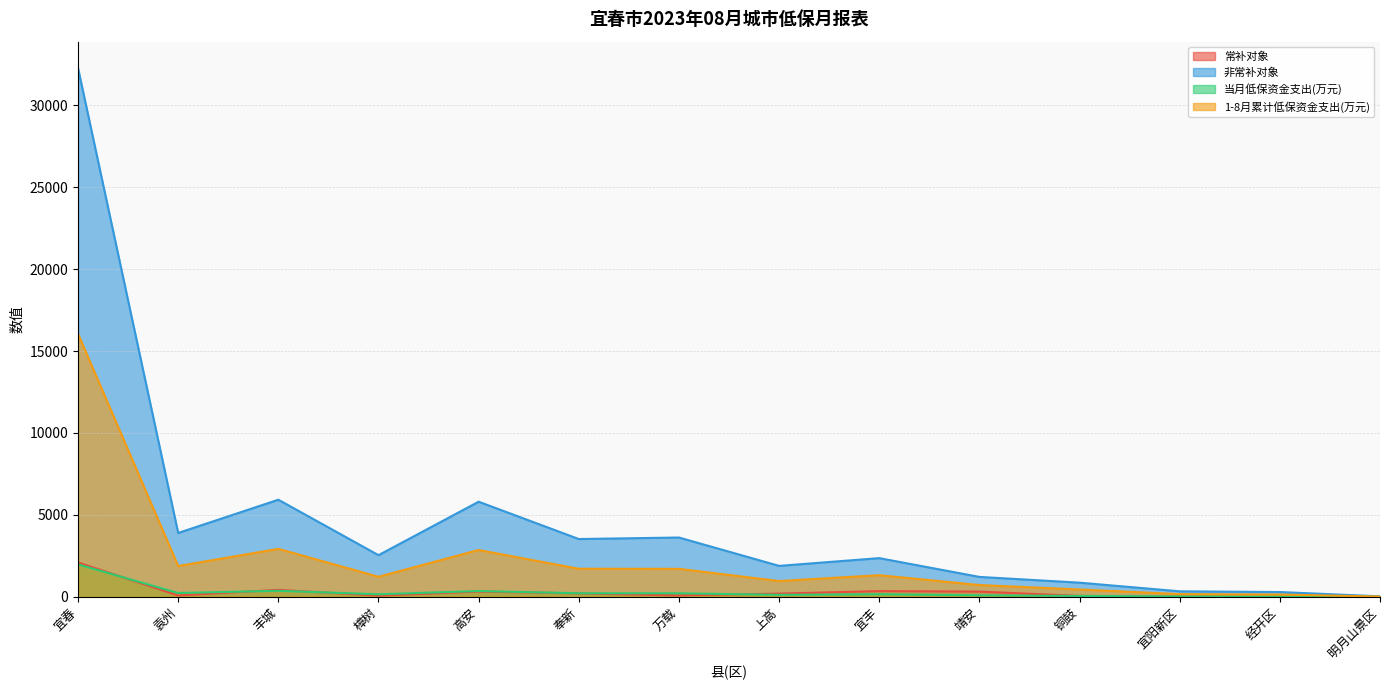

Does the chart display data point markers on the line(s)?

No